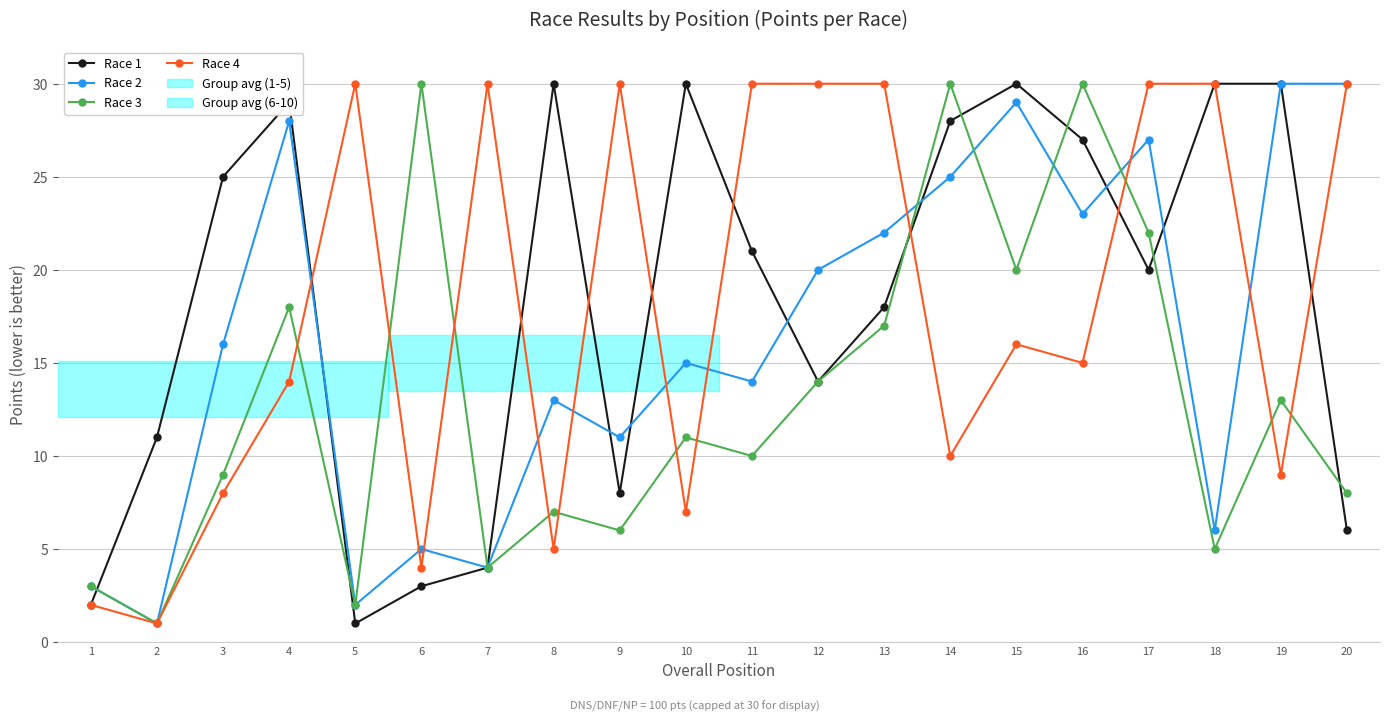

What is the difference between the highest and lowest values at 4?

15